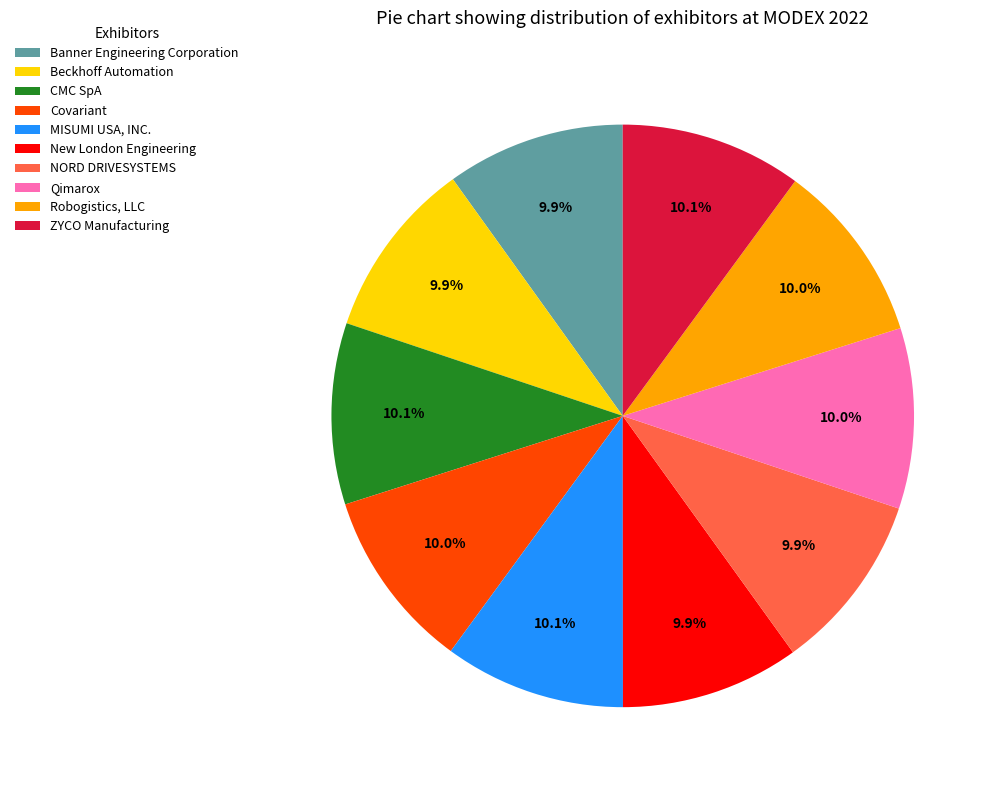

How many segments does this pie chart have?

10